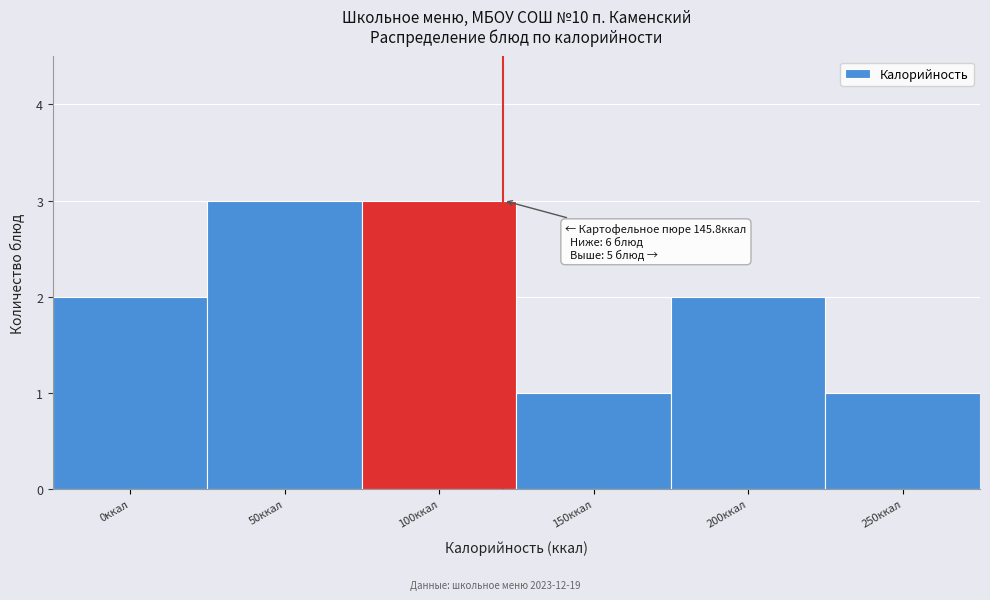

Reading left to right, extract all data points from this chart.

2	3	3	1	2	1